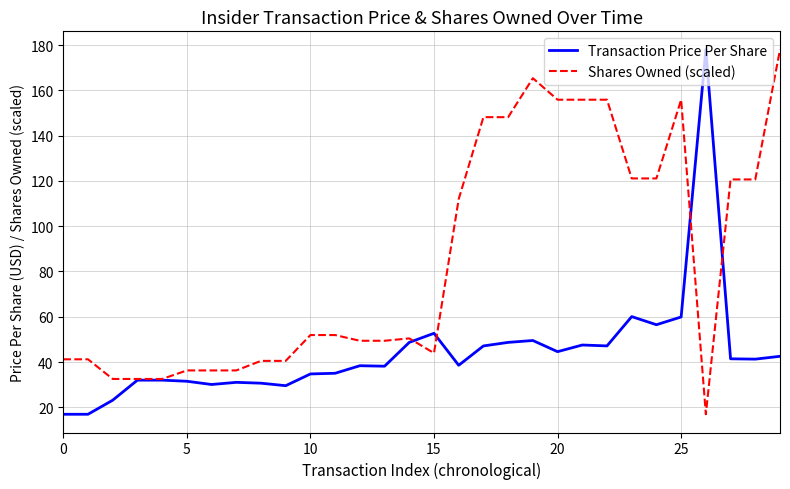

What is the difference between the maximum and minimum values in the Shares Owned (scaled) series?

161.1